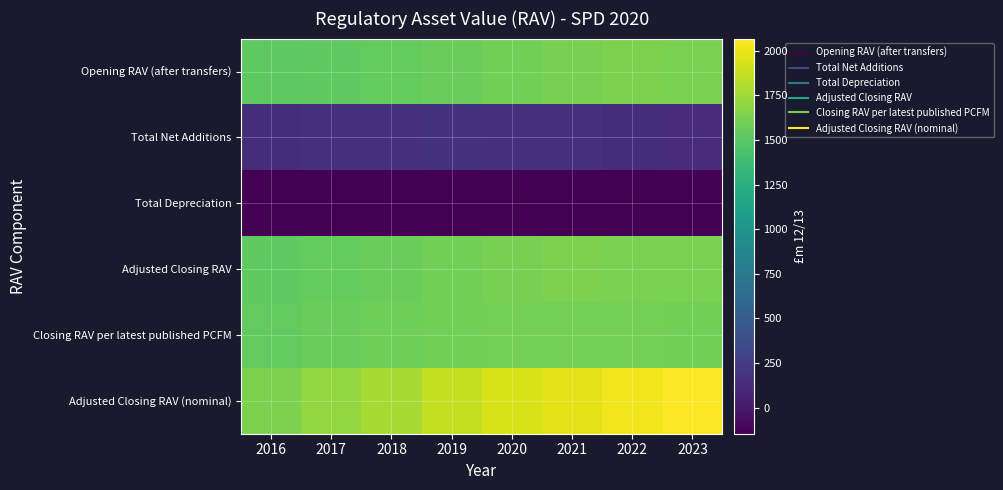

What is the smallest value displayed?

-145.3